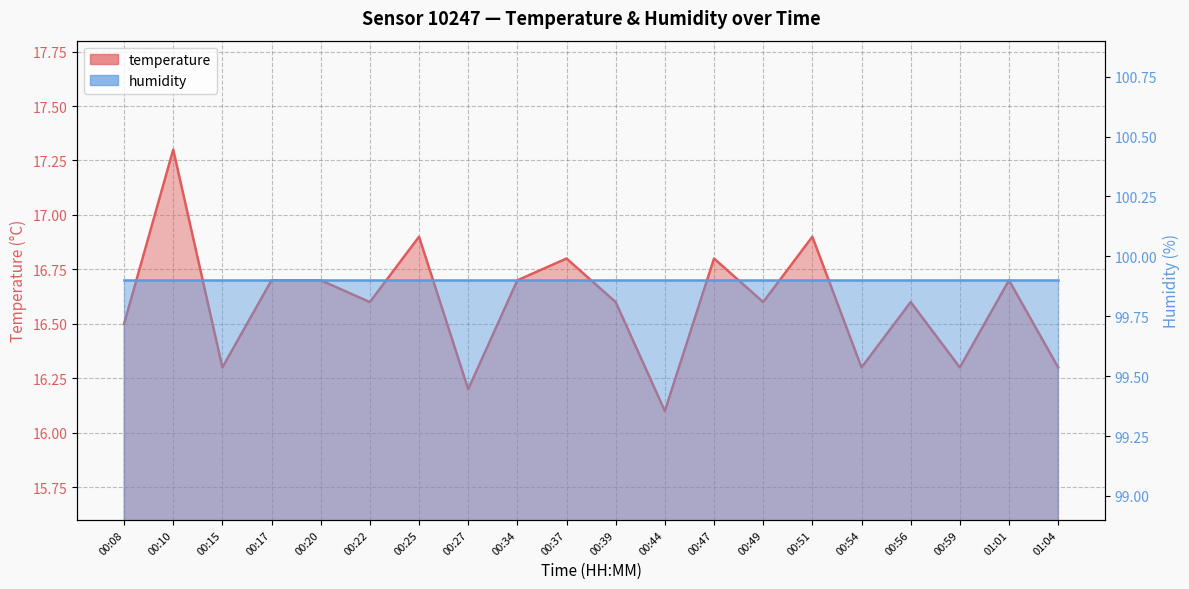

Where is the data nearest to the value 16?

00:44